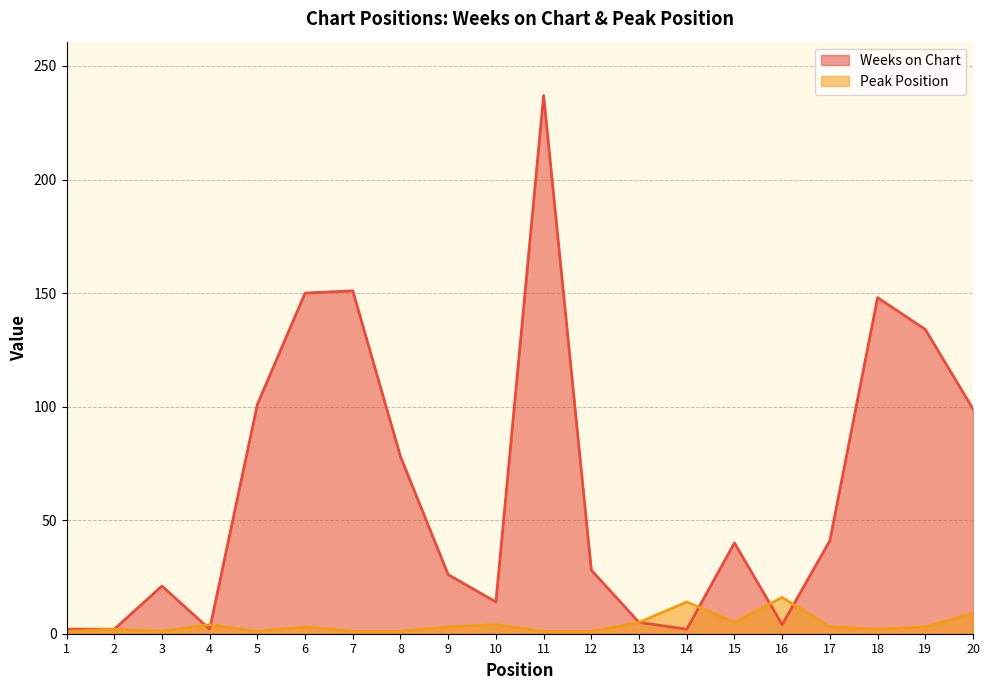

At which category does Peak Position reach its first local peak?

2